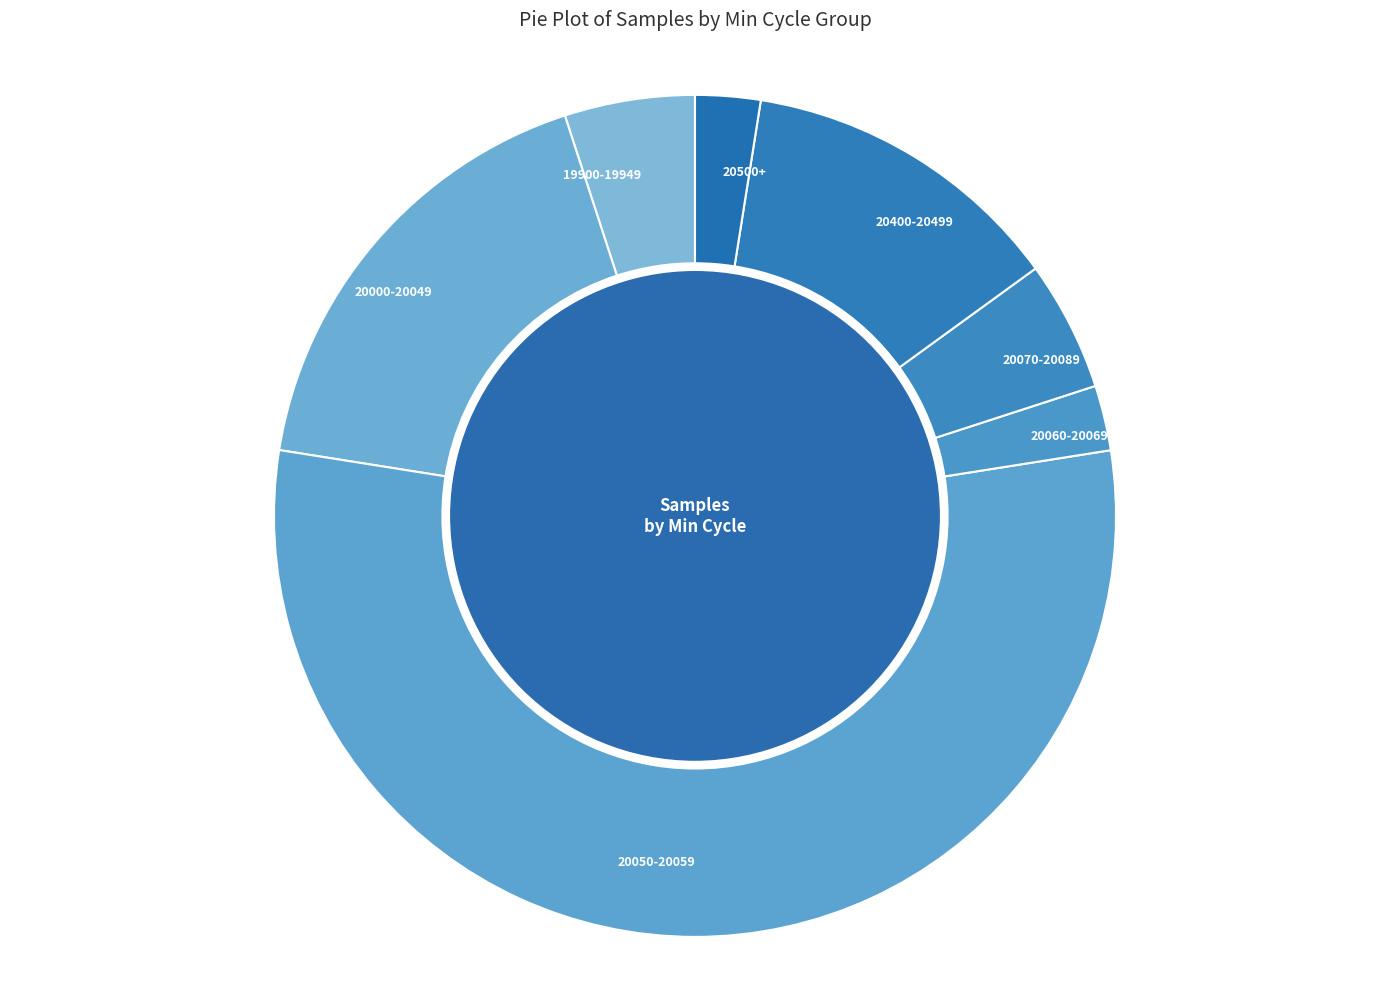

The 20400-20499 slice represents 27% of the pie. True or false?

False